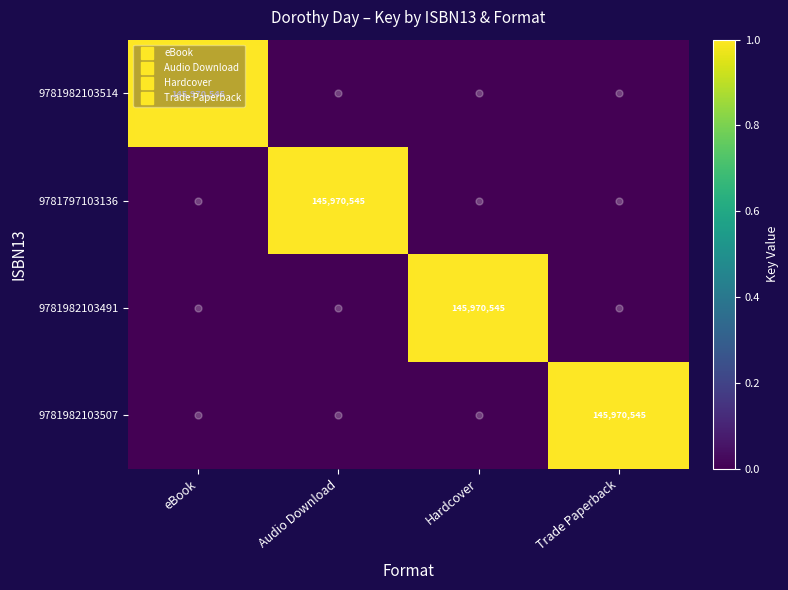

How many positive values does the 9781982103491 series have?

1